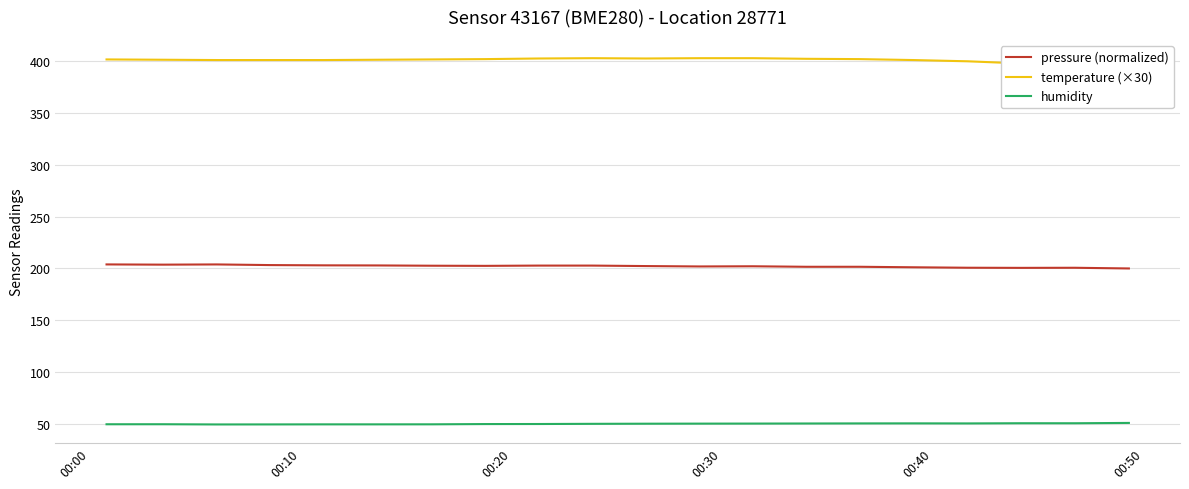

True or false: pressure (normalized) and humidity intersect in this chart.

False